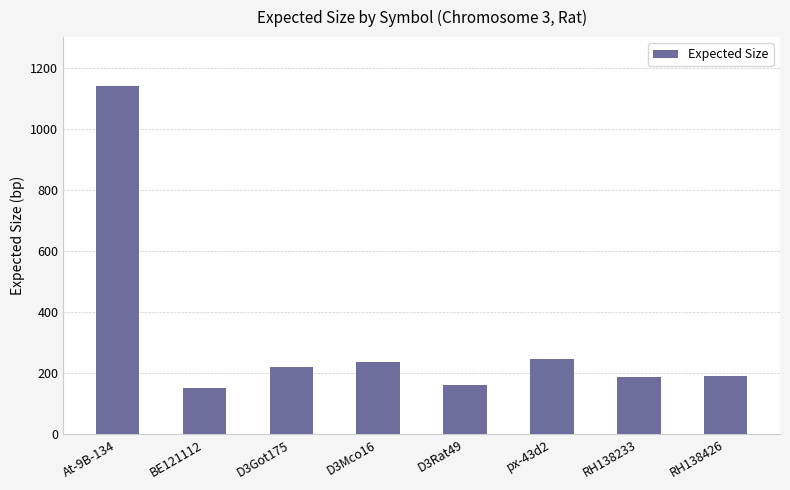

The value at At-9B-134 is 1141. True or false?

True